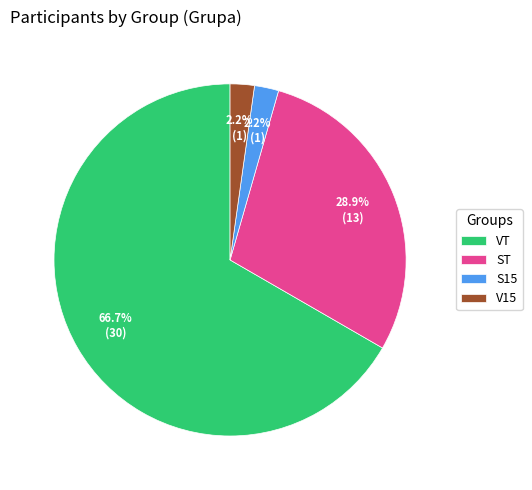

To the nearest percent, what is the difference between the S15 and ST slice percentages?

27%